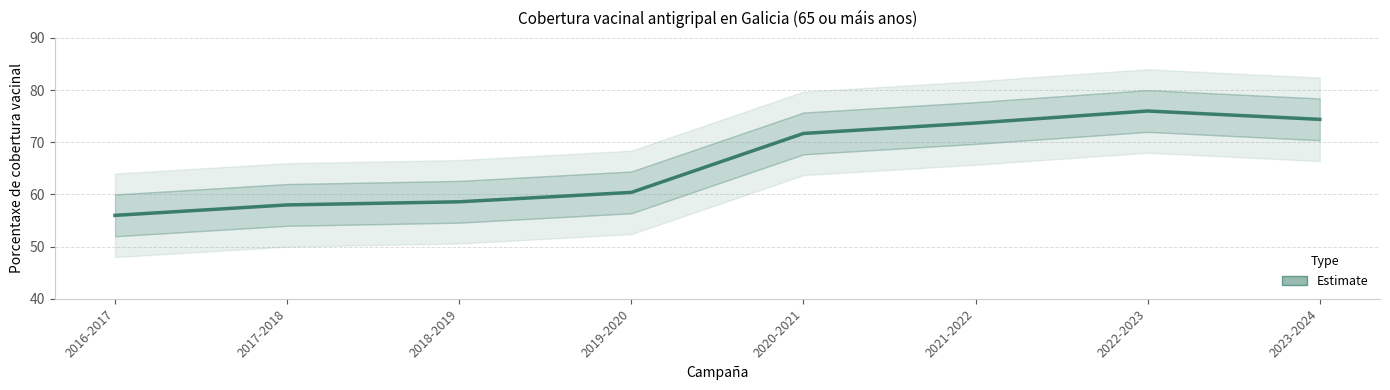

The chart shows a value of 106.4 at 2021-2022. True or false?

False